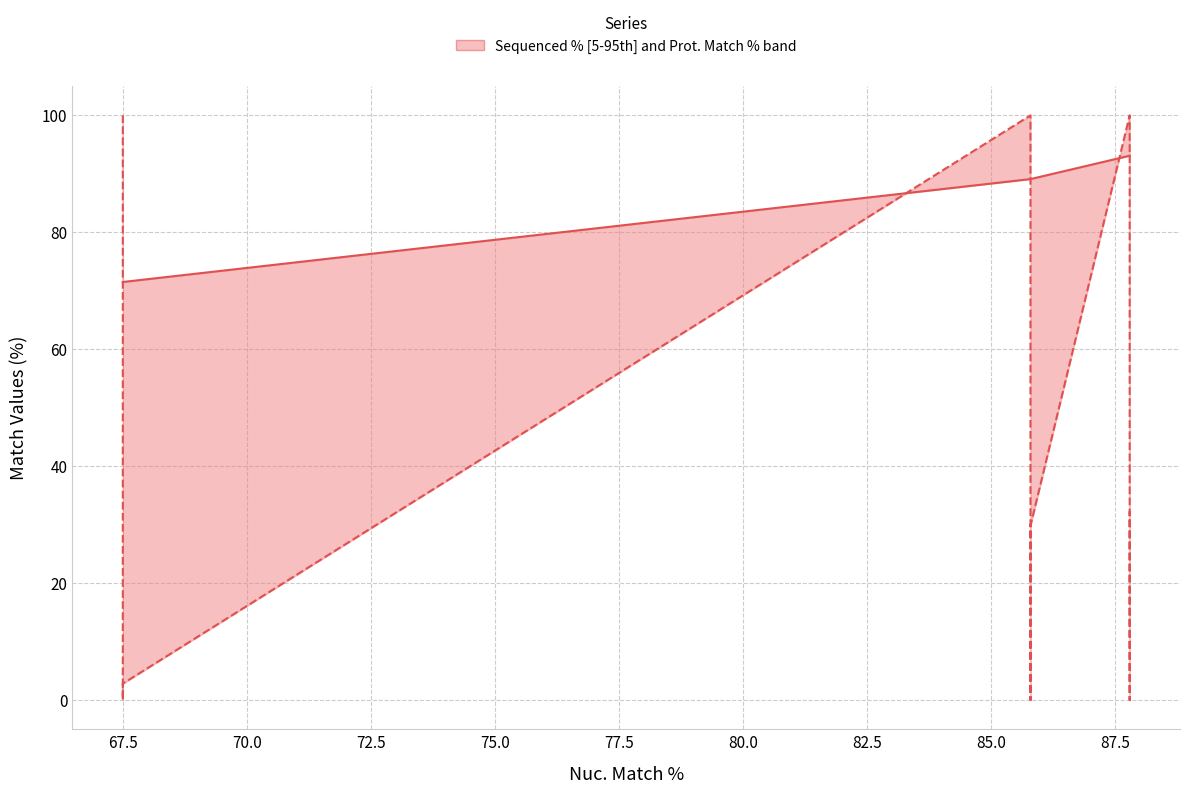

What is the highest value of the Sequenced % series?

100.0